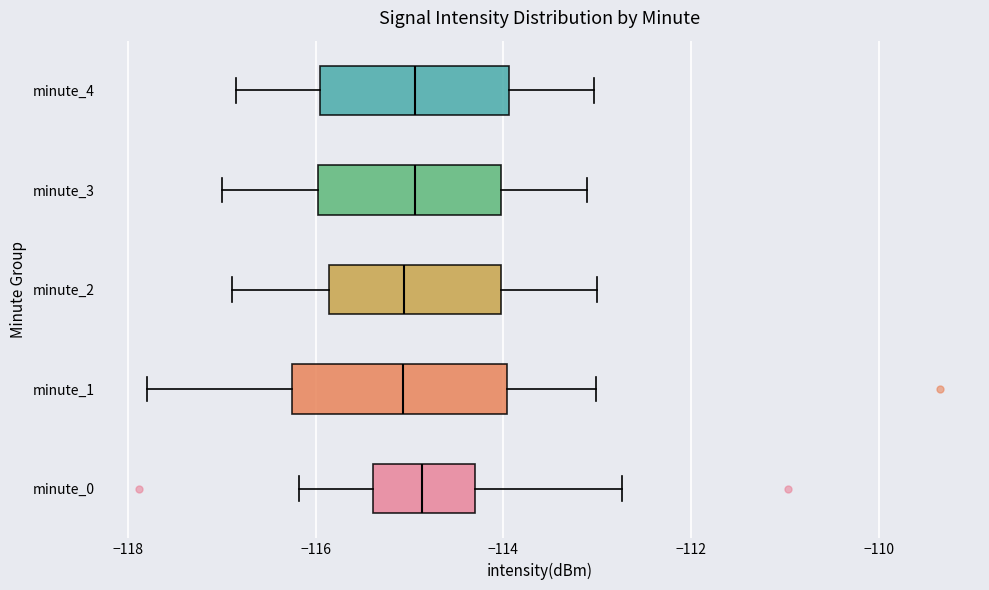

Where is the right edge of the box for minute_0 on the x-axis? The values are not printed on the chart, so give them approximately, as read against the axis.

-114.4